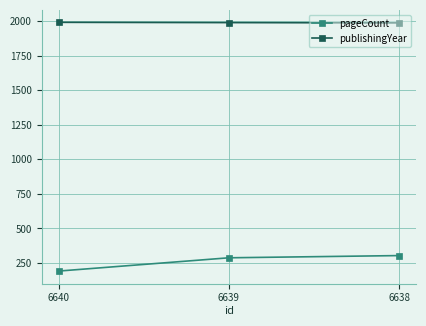

The pageCount series shows 288 at 6639. True or false?

True